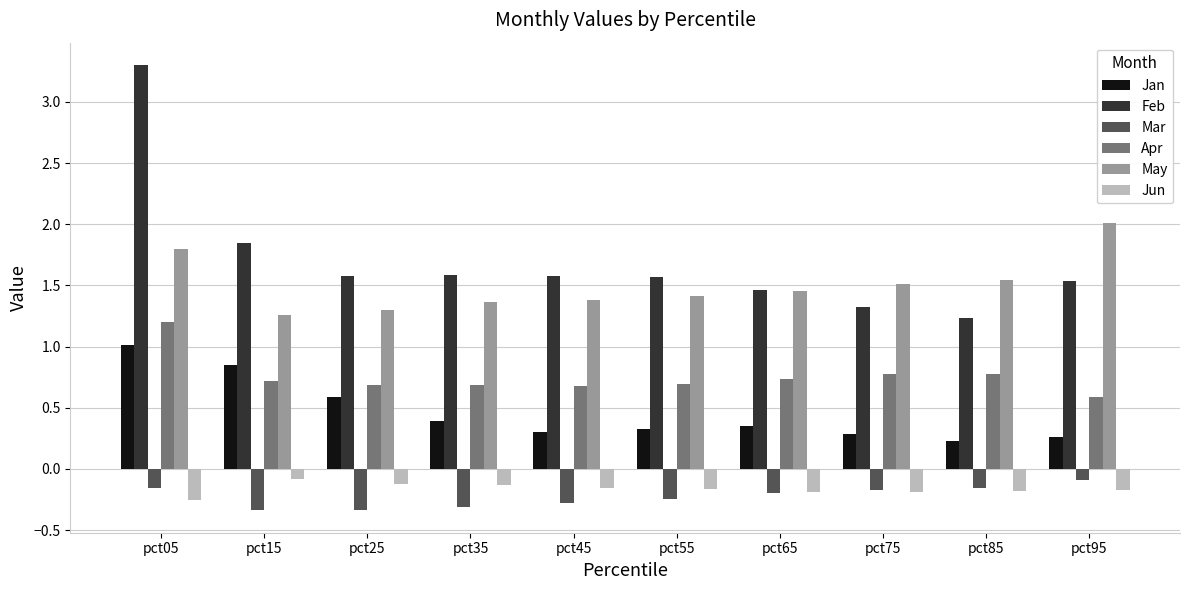

True or false: May has a value of 1.4 at pct55.

True